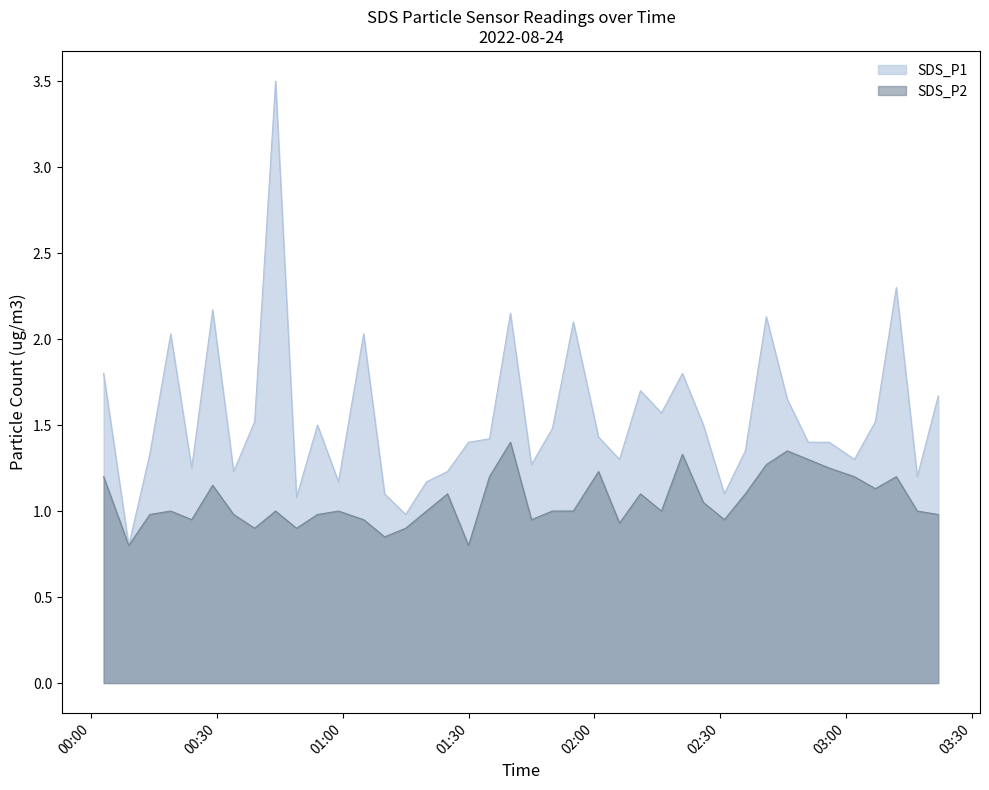

True or false: SDS_P2 and SDS_P1 intersect in this chart.

False